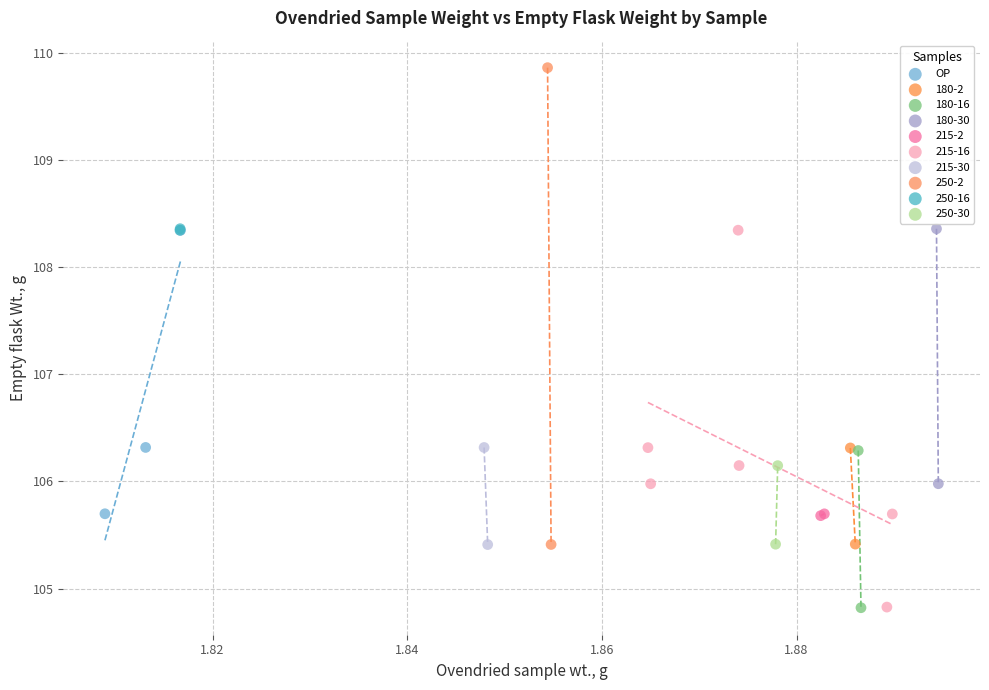

What are all the series names shown in the legend?

OP, 180-2, 180-16, 180-30, 215-2, 215-16, 215-30, 250-2, 250-16, 250-30